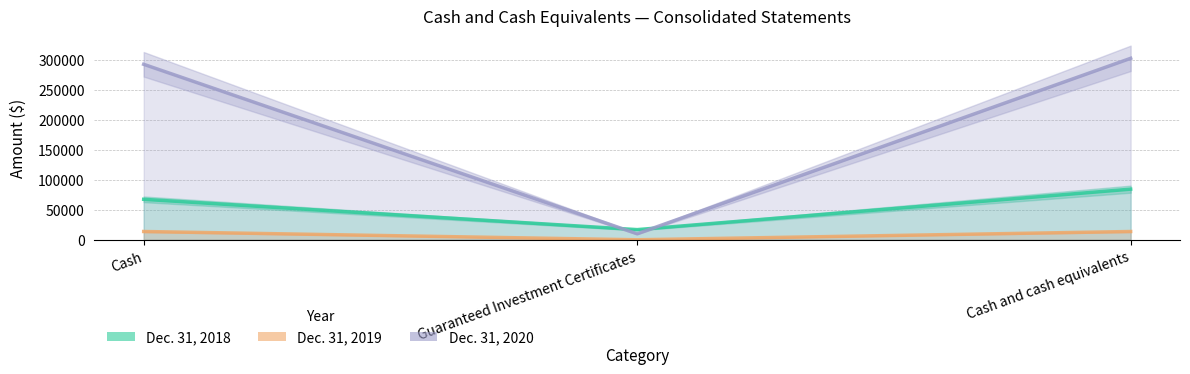

What value does the Dec. 31, 2020 series have at Cash and cash equivalents, to the nearest 100?

302700